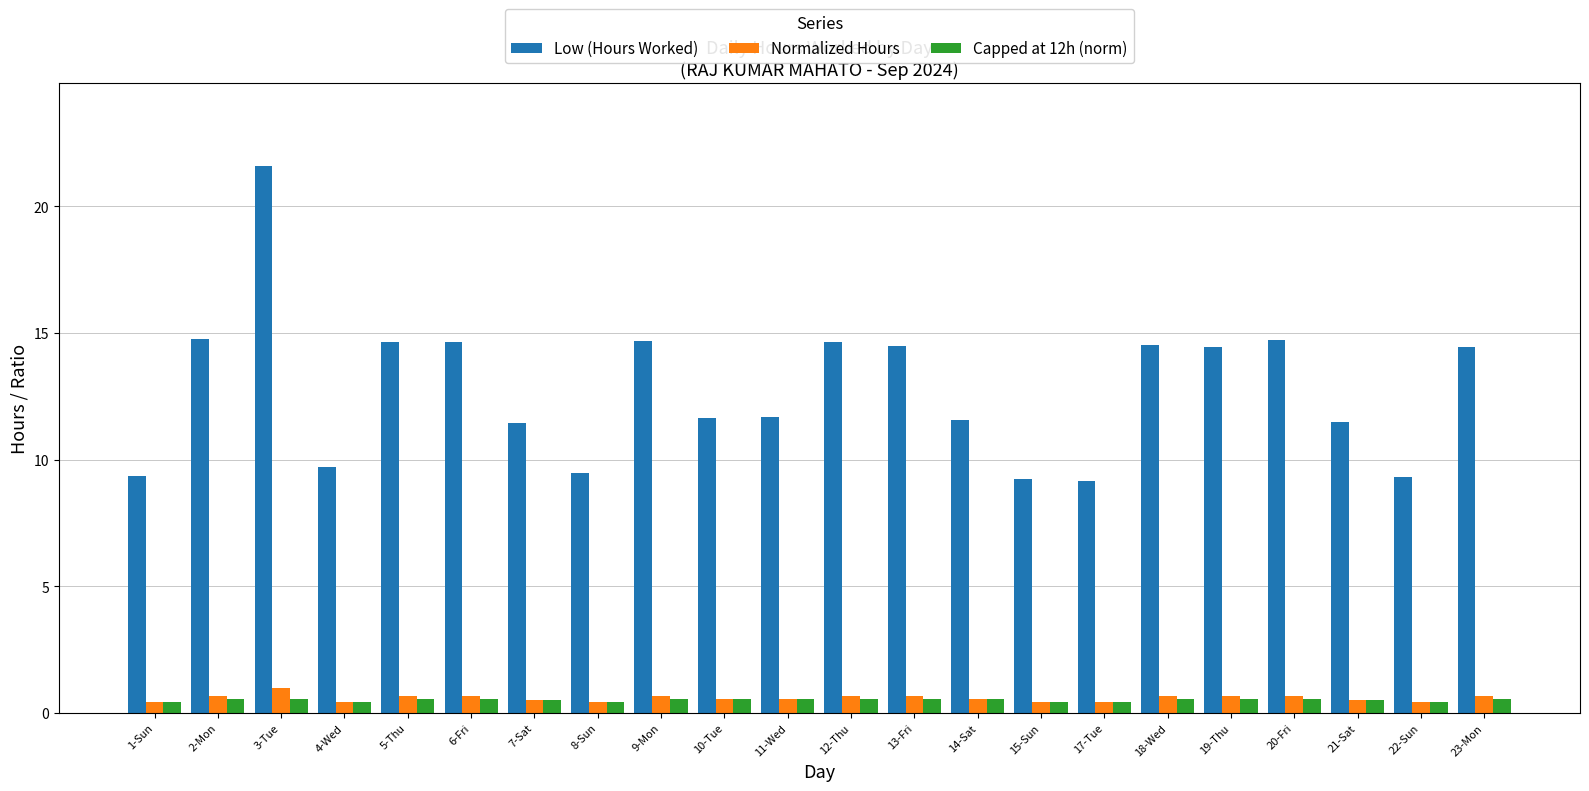

At which label does Normalized Hours reach its peak?

3-Tue